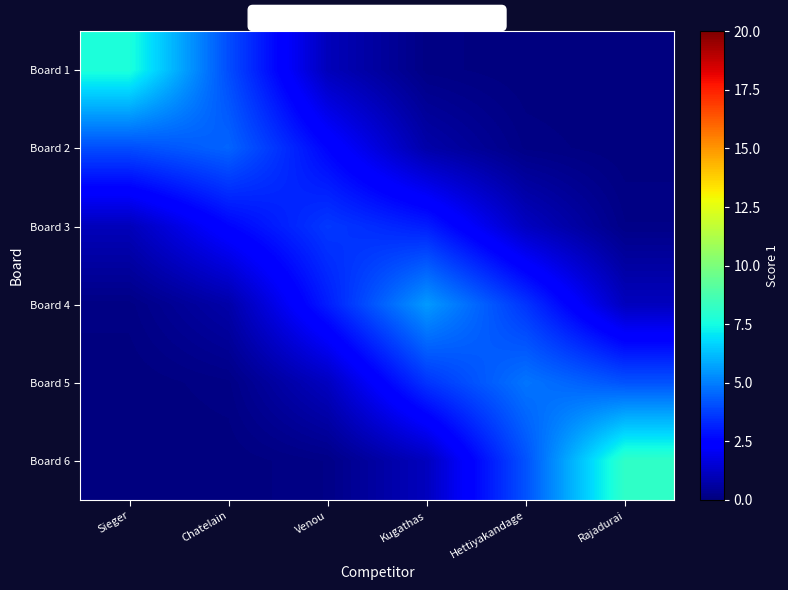

What is the difference between the highest and lowest values at Sieger?

7.7